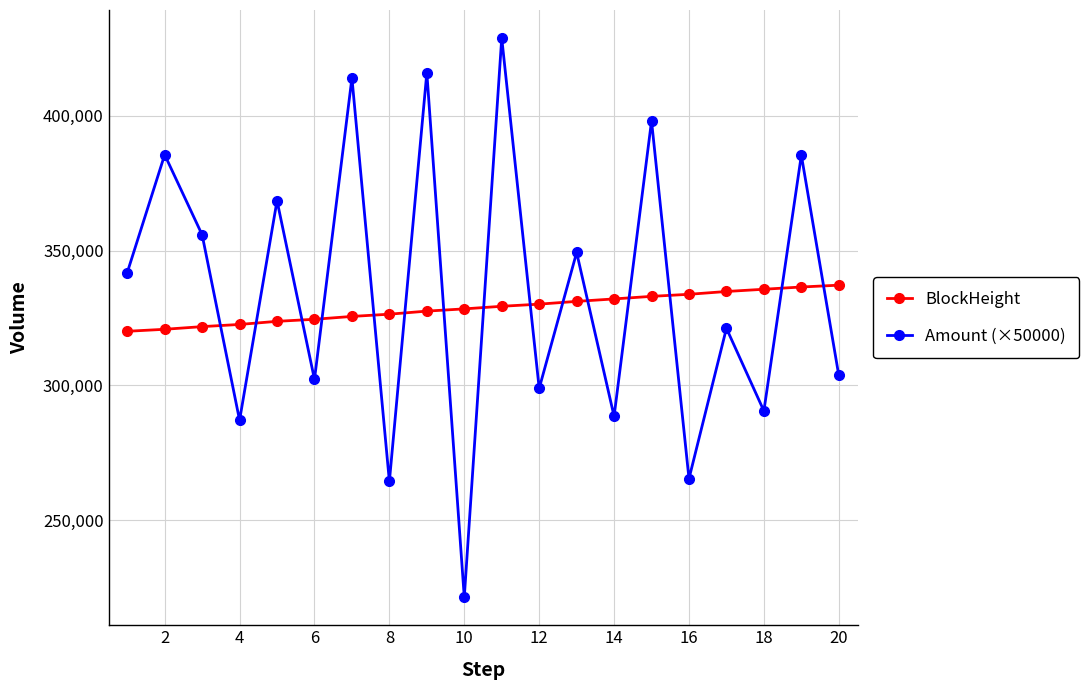

What is the average value of the BlockHeight series?

328759.1